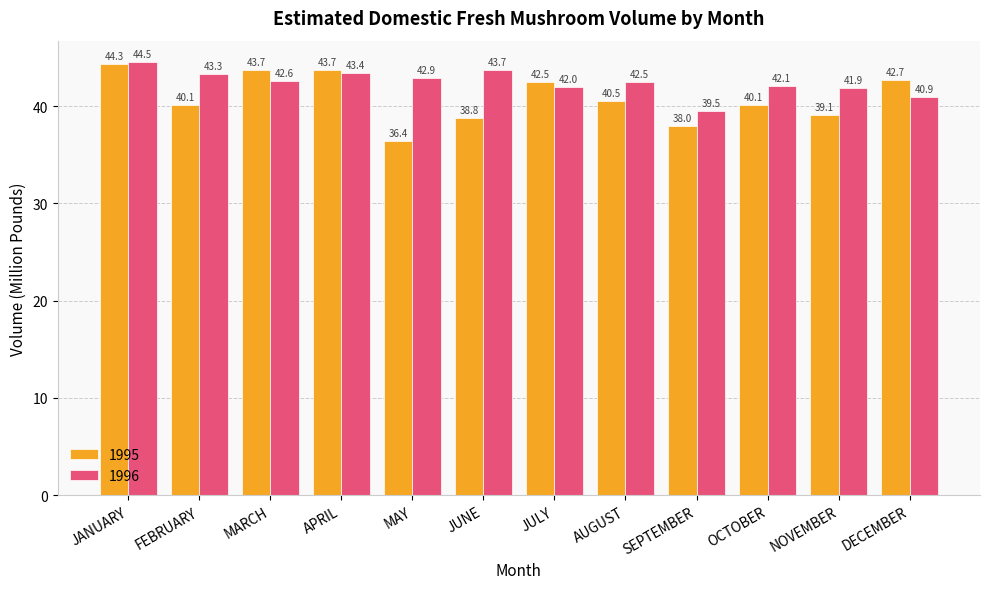

At which label does 1995 first exceed 40?

JANUARY